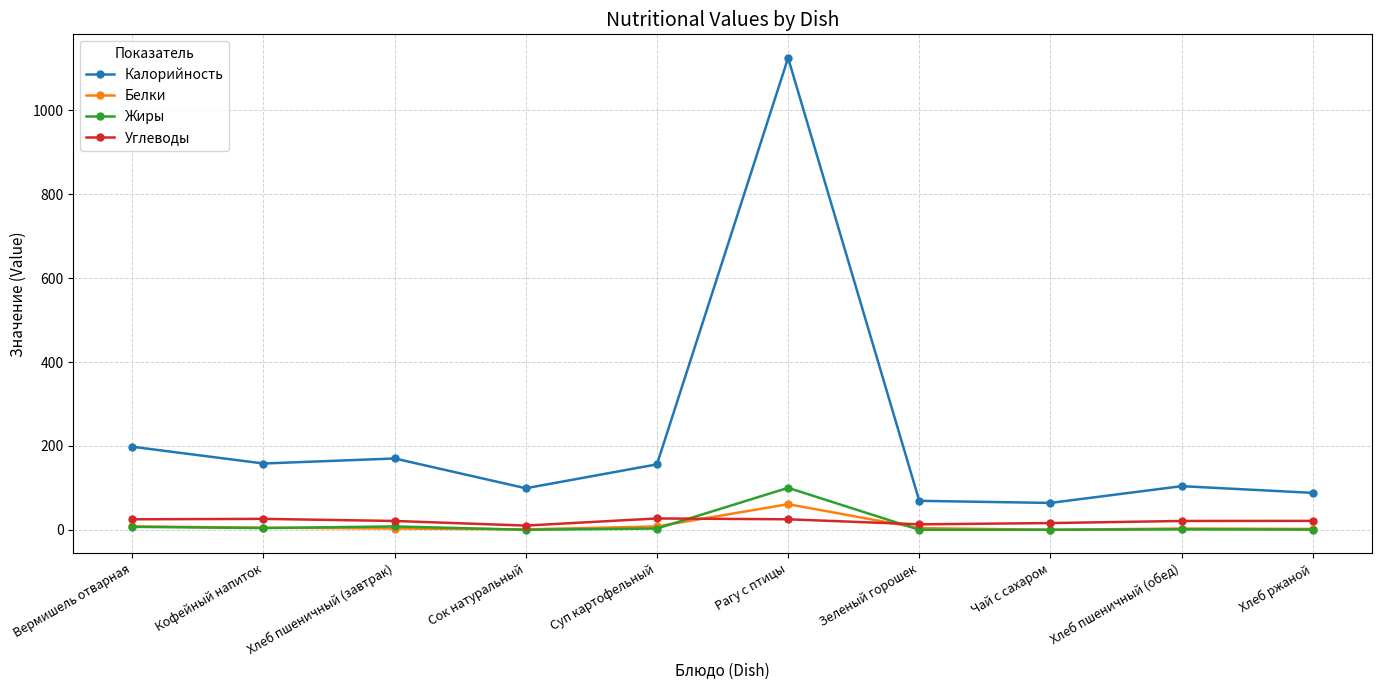

Which series has the widest spread of values?

Калорийность